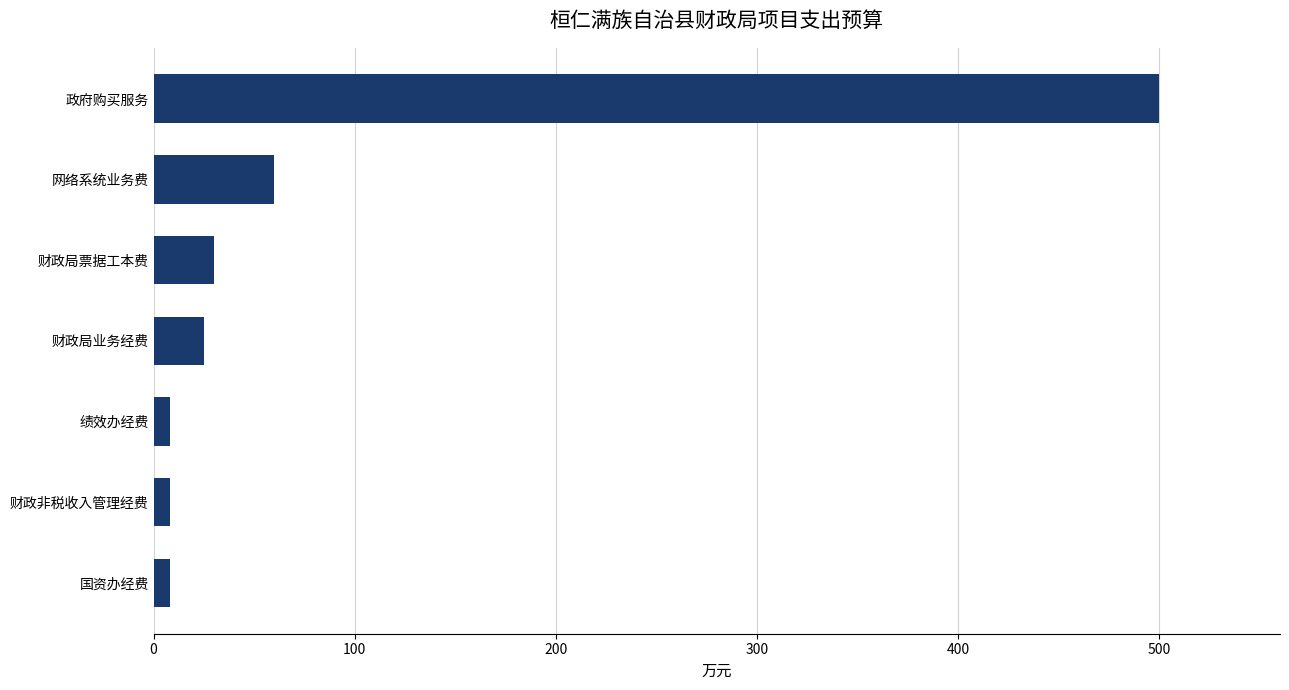

What is the average value?

91